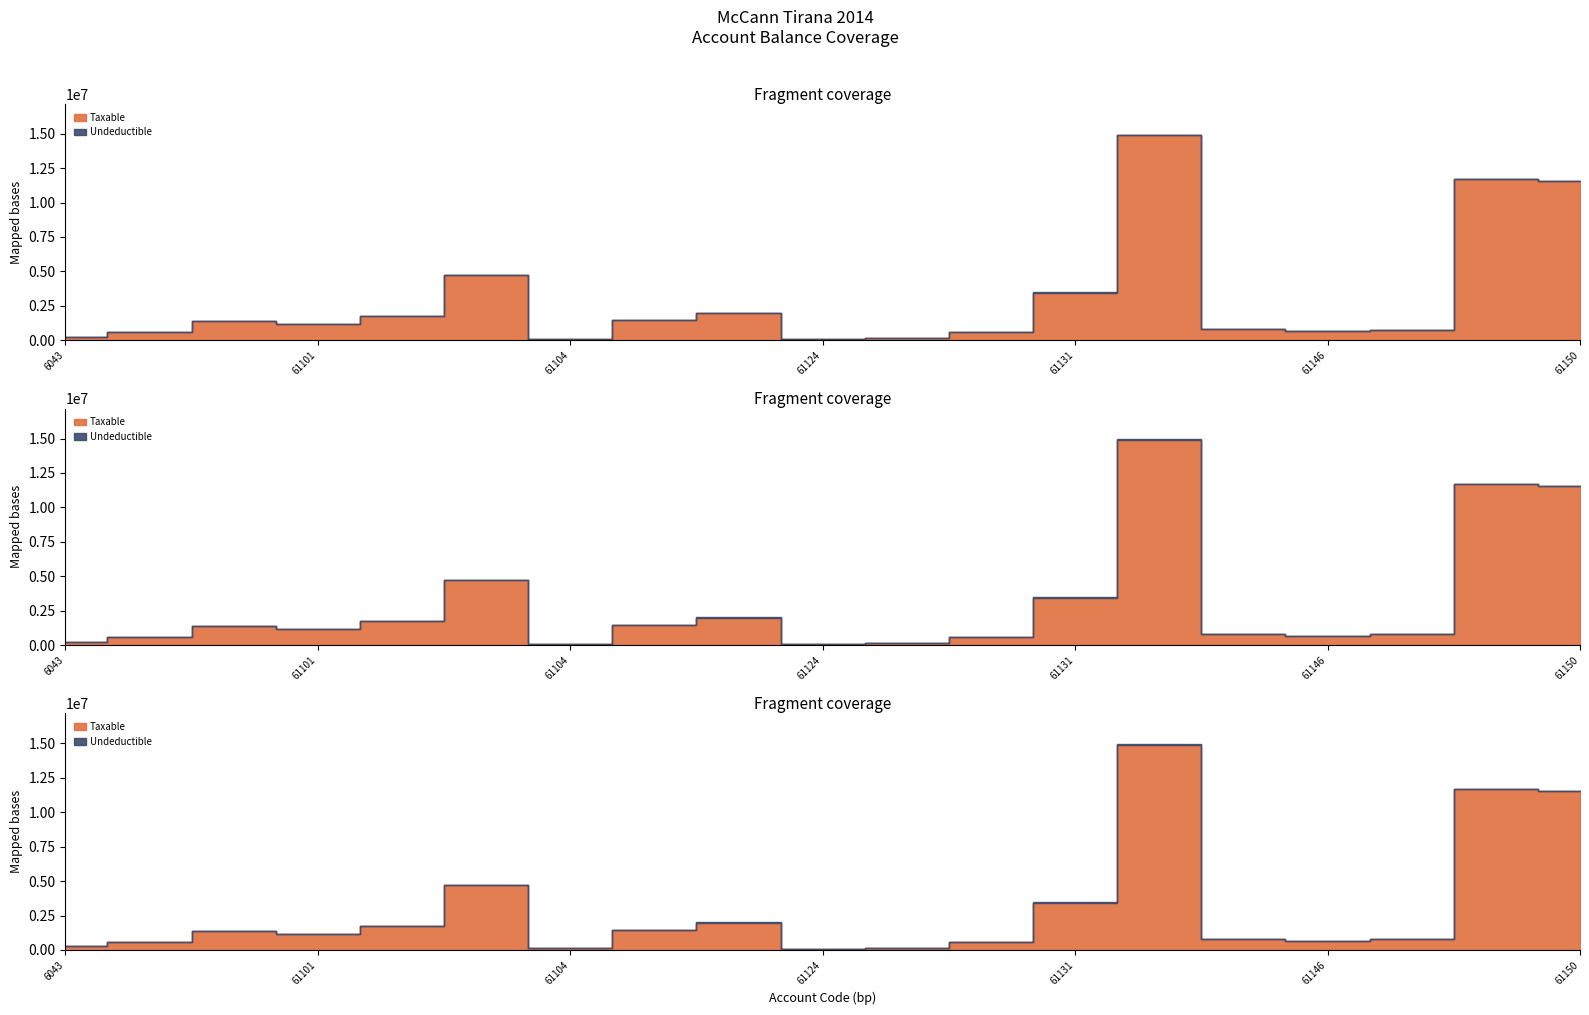

At which category does Undeductible reach its first local peak?

6044